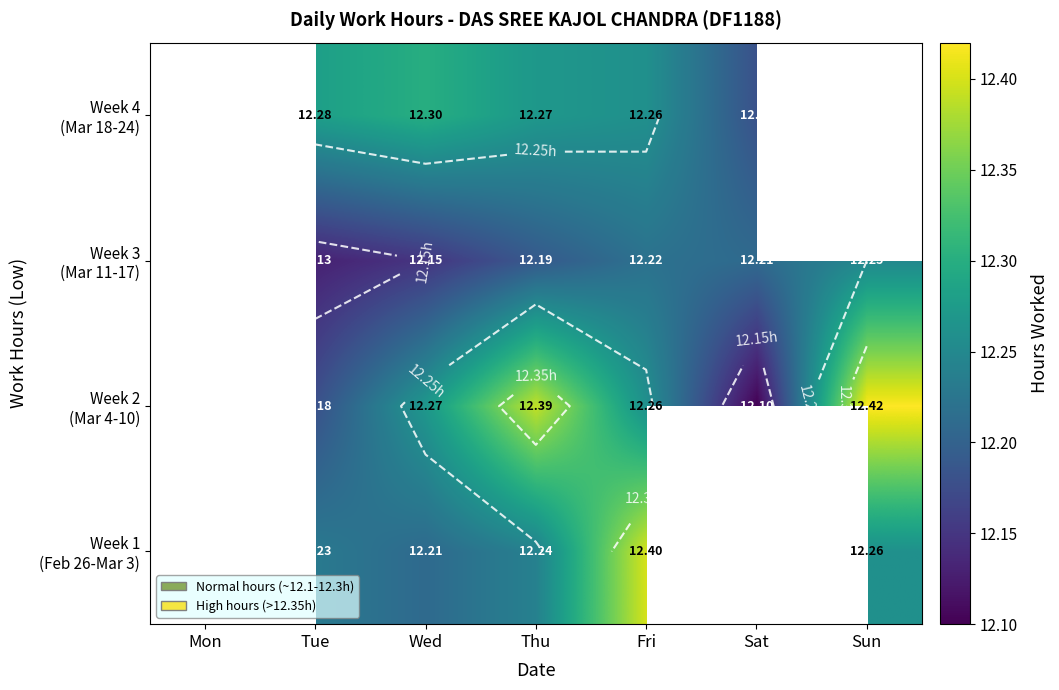

Is it true that Week 3 (Mar 11-17) equals 2.7 at Tue?

False